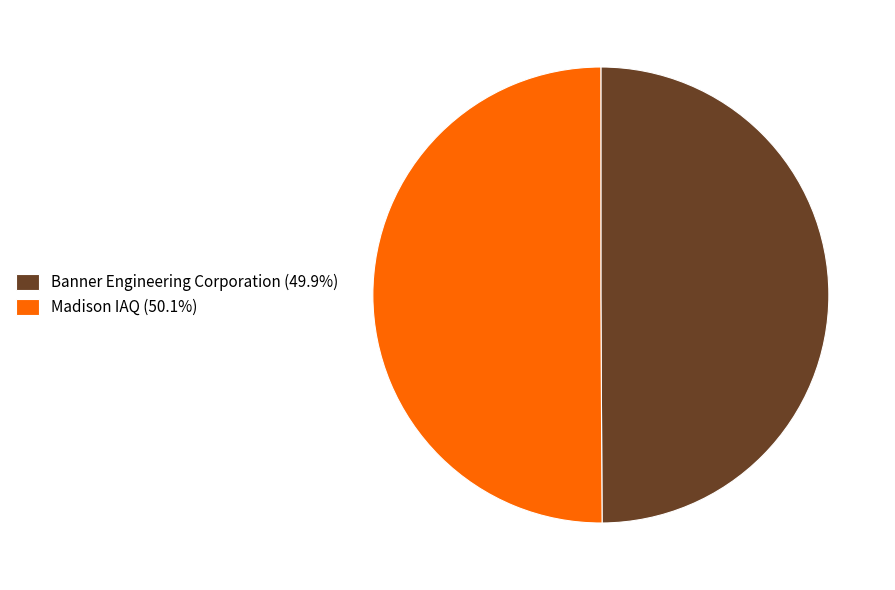

Combined, do Banner Engineering Corporation (49.9%) and Madison IAQ (50.1%) account for over 50%?

Yes